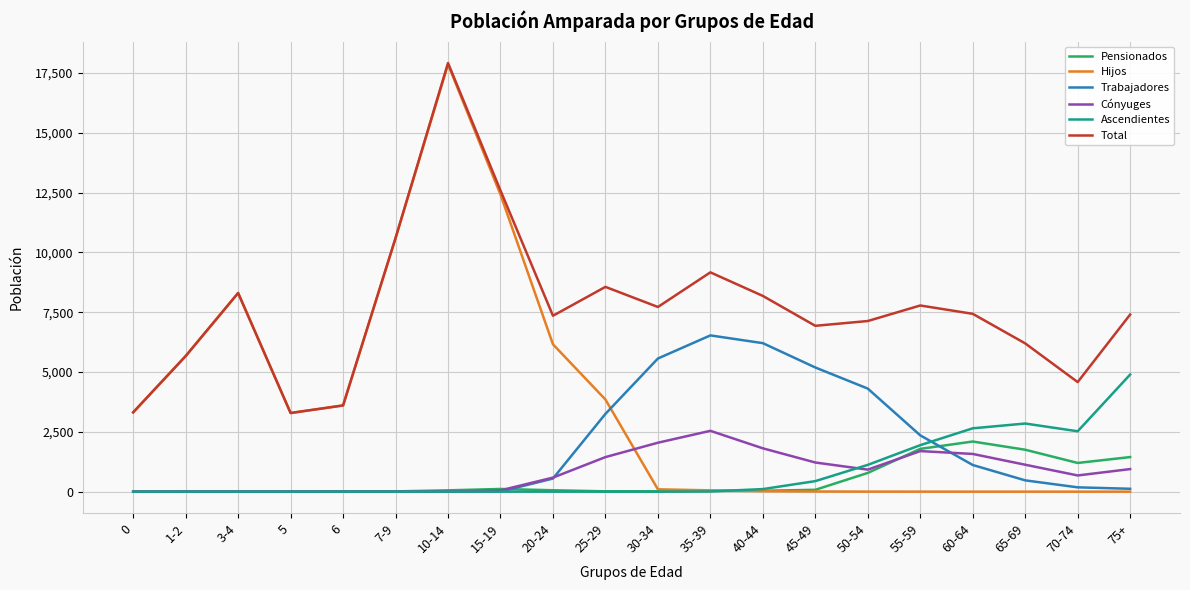

Is the value of Total at 70-74 greater than the value of Trabajadores at 0?

Yes